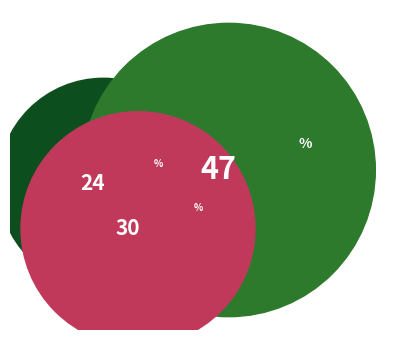

How many slices are in this pie chart?

3